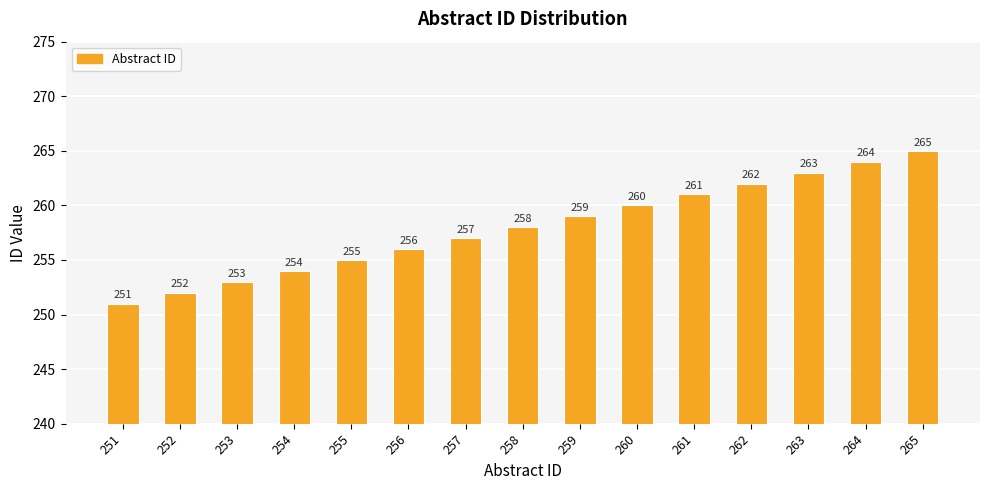

Which has a higher value, 261 or 255?

261